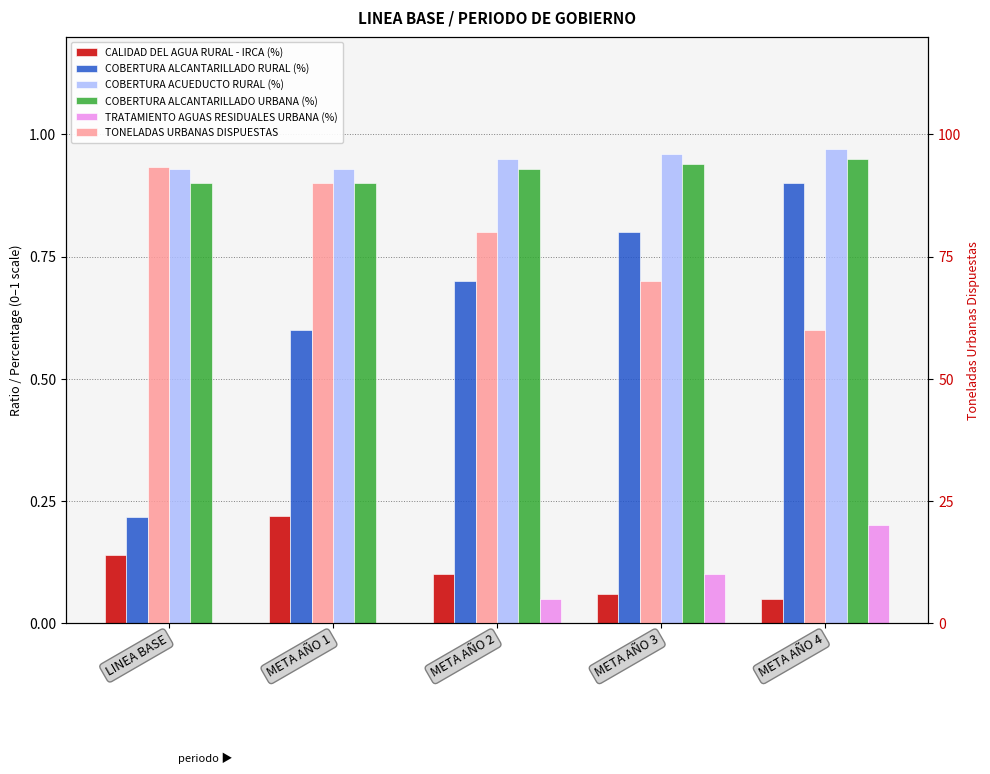

Reading left to right, extract all data points from this chart.

CALIDAD DEL AGUA RURAL - IRCA (%): LINEA BASE=0.1	META AÑO 1=0.2	META AÑO 2=0.1	META AÑO 3=0.1	META AÑO 4=0.1
COBERTURA ALCANTARILLADO RURAL (%): LINEA BASE=0.2	META AÑO 1=0.6	META AÑO 2=0.7	META AÑO 3=0.8	META AÑO 4=0.9
COBERTURA ACUEDUCTO RURAL (%): LINEA BASE=0.9	META AÑO 1=0.9	META AÑO 2=0.9	META AÑO 3=1.0	META AÑO 4=1.0
COBERTURA ALCANTARILLADO URBANA (%): LINEA BASE=0.9	META AÑO 1=0.9	META AÑO 2=0.9	META AÑO 3=0.9	META AÑO 4=0.9
TRATAMIENTO AGUAS RESIDUALES URBANA (%): LINEA BASE=0.0	META AÑO 1=0.0	META AÑO 2=0.1	META AÑO 3=0.1	META AÑO 4=0.2
TONELADAS URBANAS DISPUESTAS: LINEA BASE=93.3	META AÑO 1=90.0	META AÑO 2=80.0	META AÑO 3=70.0	META AÑO 4=60.0